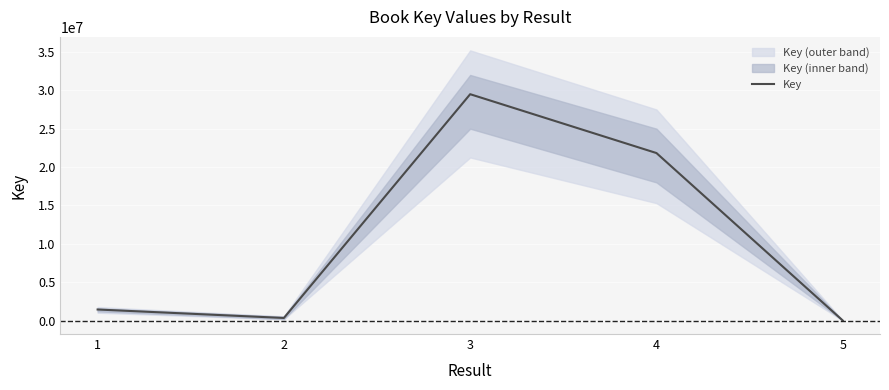

What is the approximate value at 2?

335861